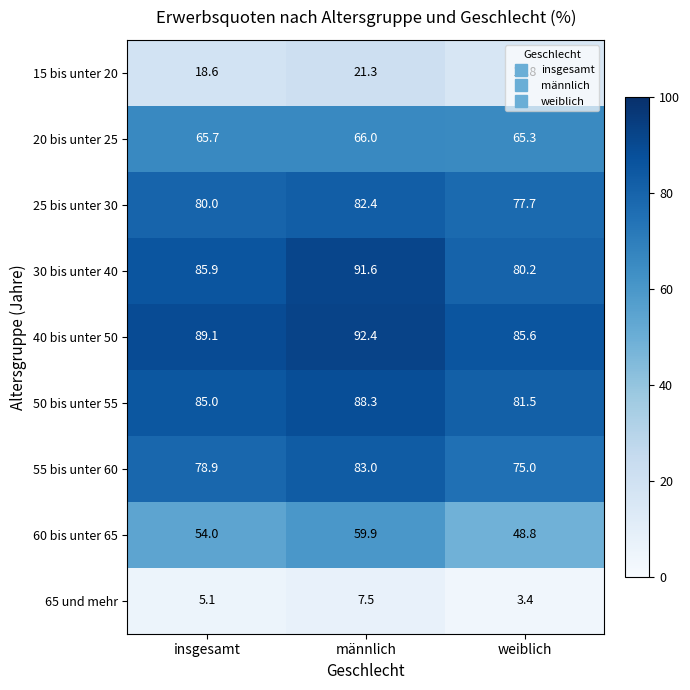

The 15 bis unter 20 series shows 21.3 at männlich. True or false?

True